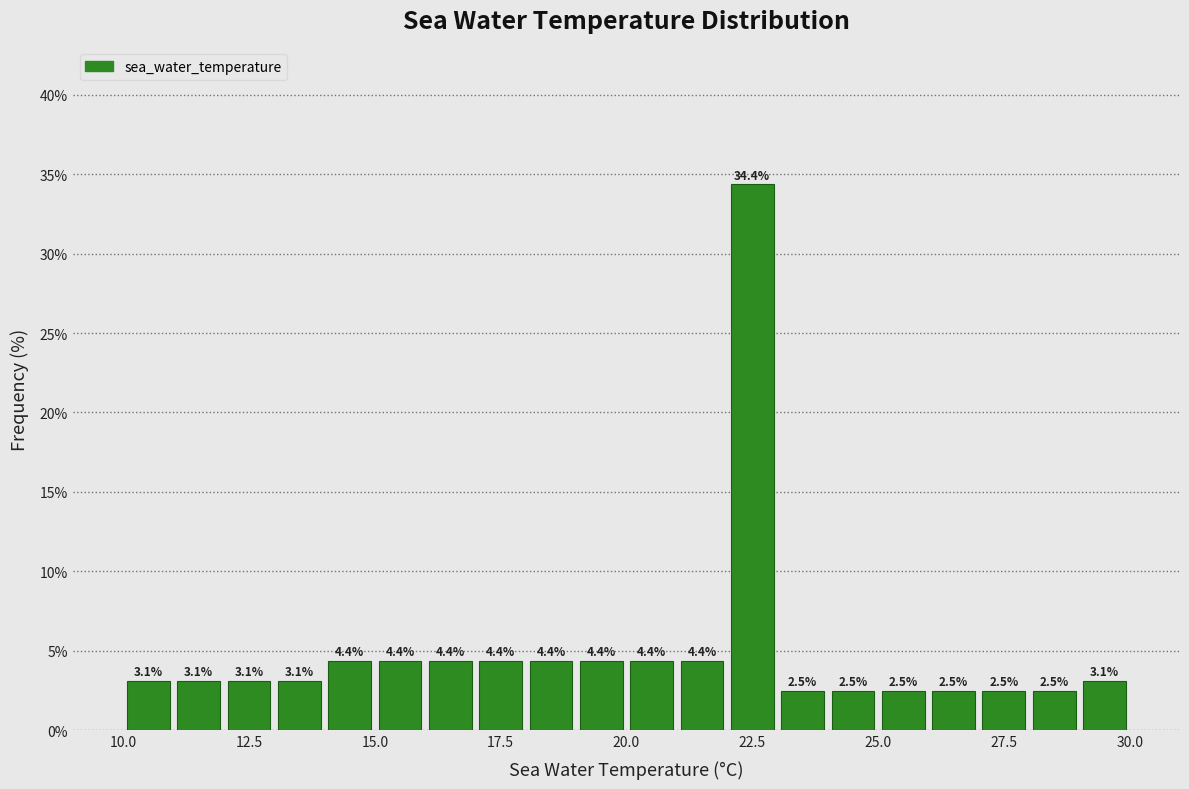

Read against the x-axis, roughly where is the centre of the tallest bar?

22.5